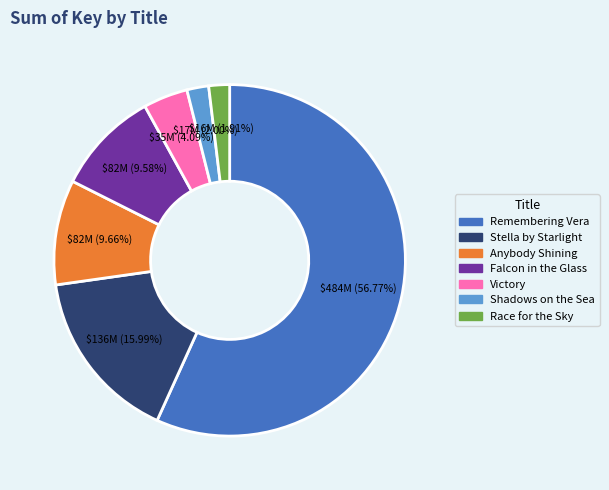

Which slice is the largest?

Remembering Vera